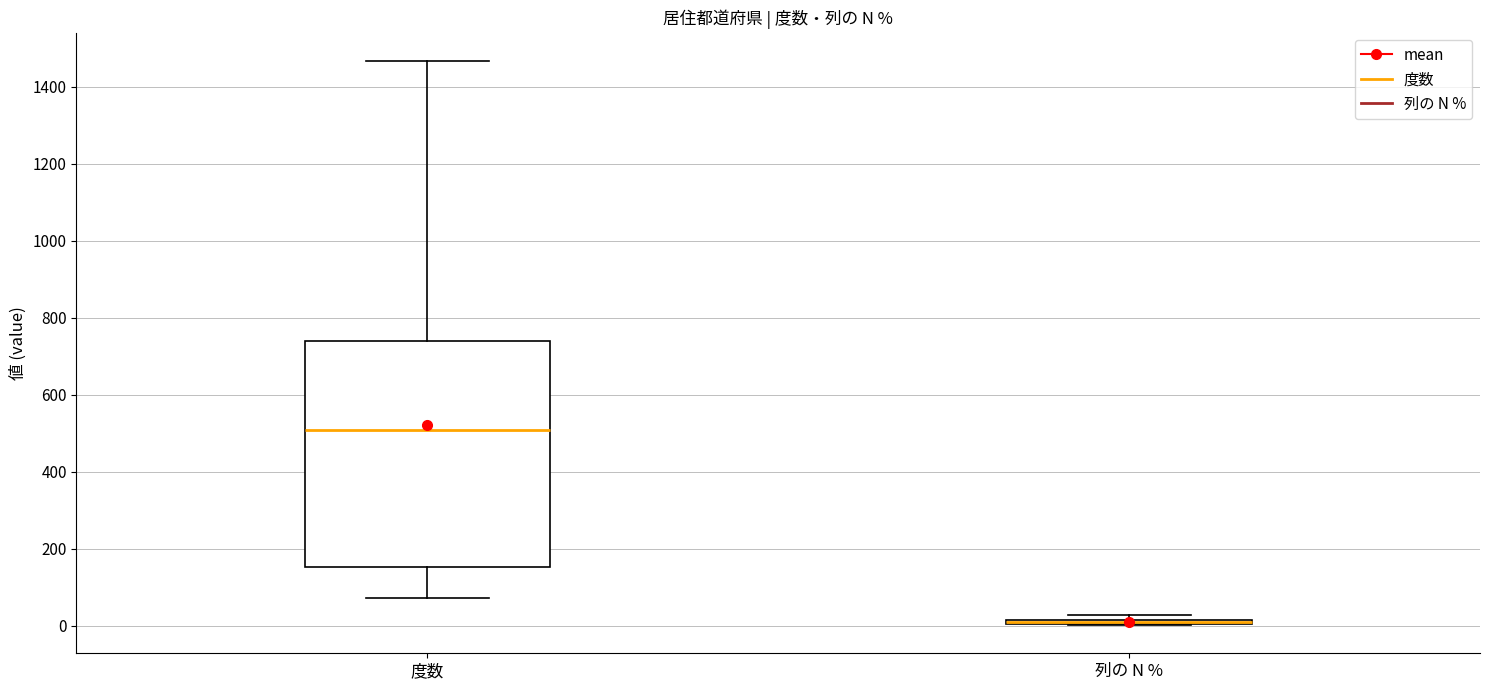

Which box is the tallest, from its lower edge to its upper edge?

度数